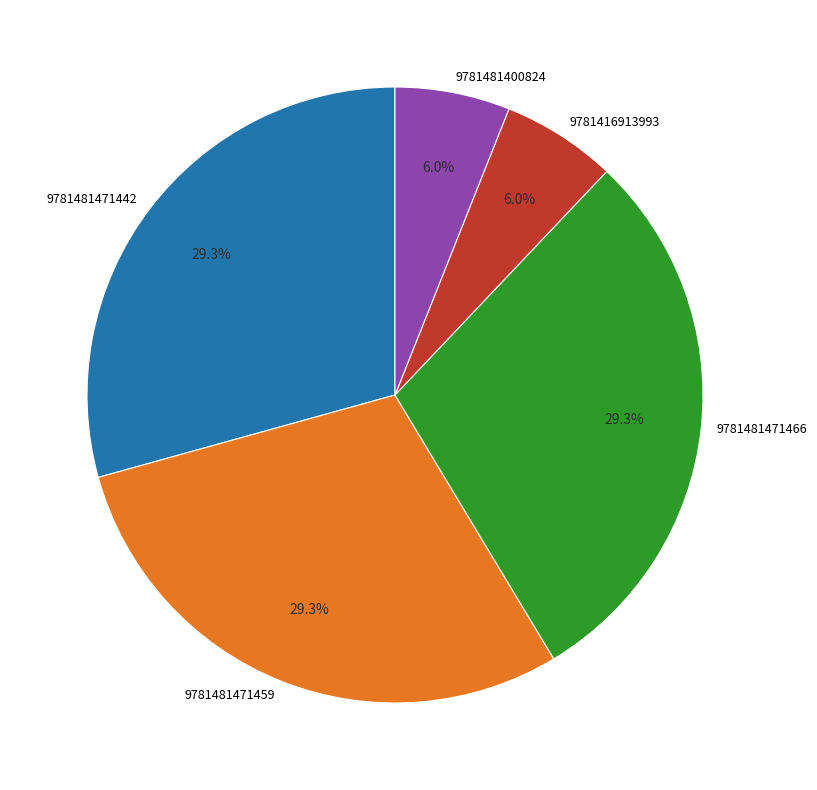

To the nearest percent, what portion does 9781481471442 represent?

29%